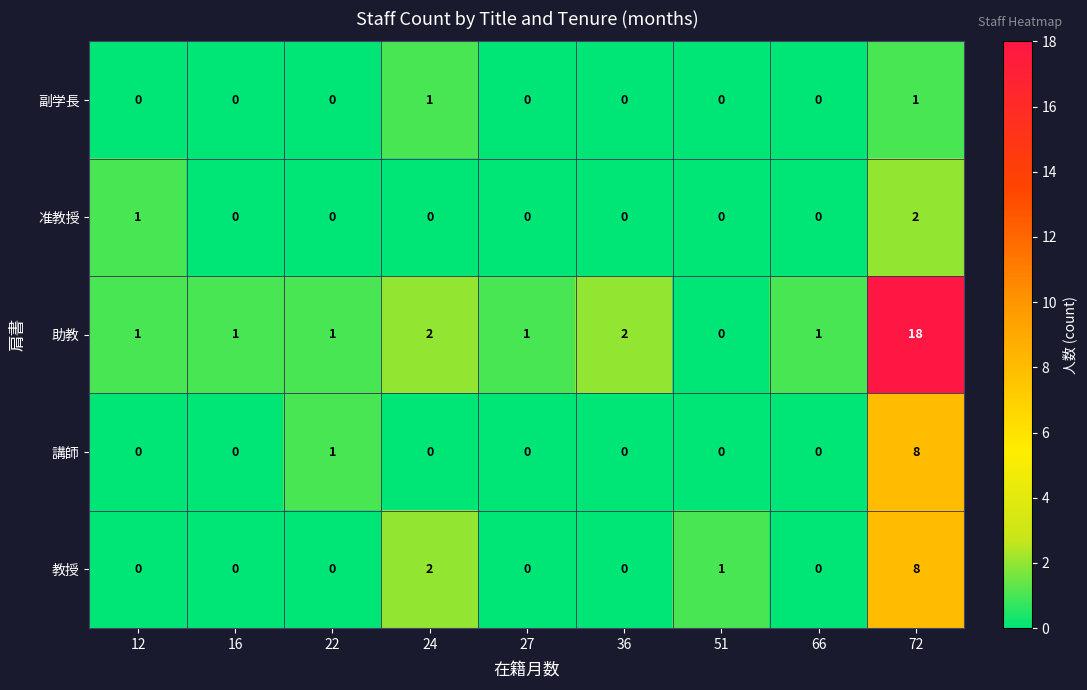

What is the sum of all 准教授 values?

3